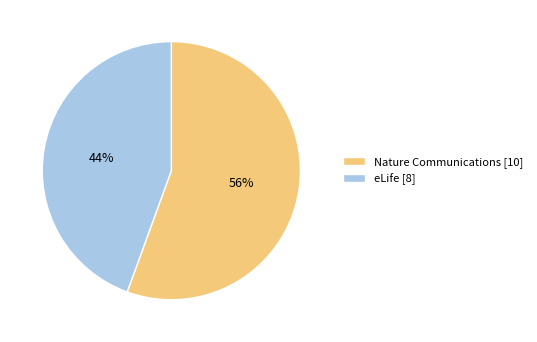

True or false: eLife [8] accounts for 44% of the total.

True